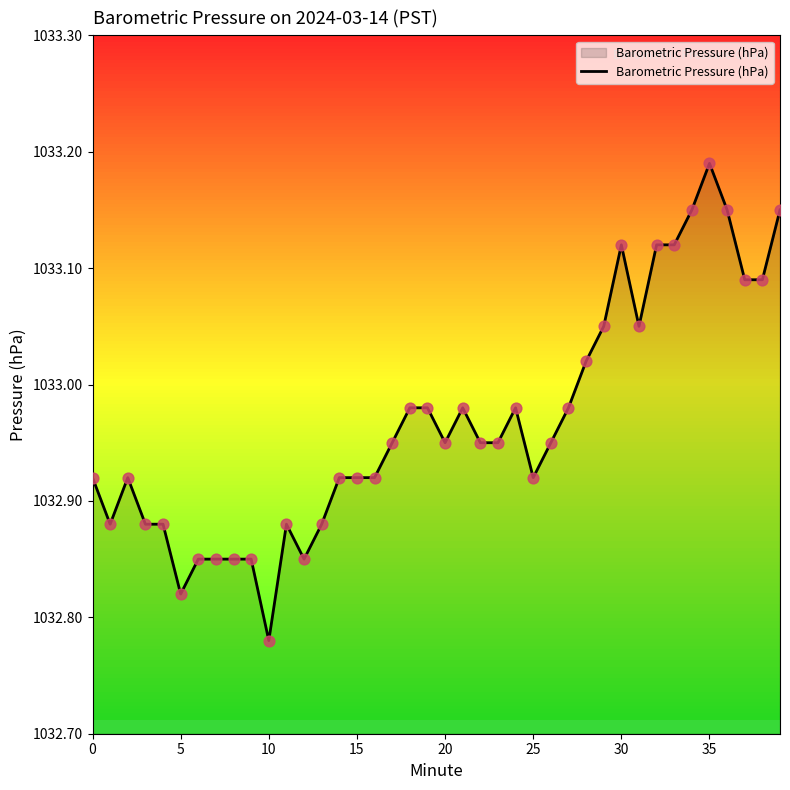

How many lines are shown in the chart?

1